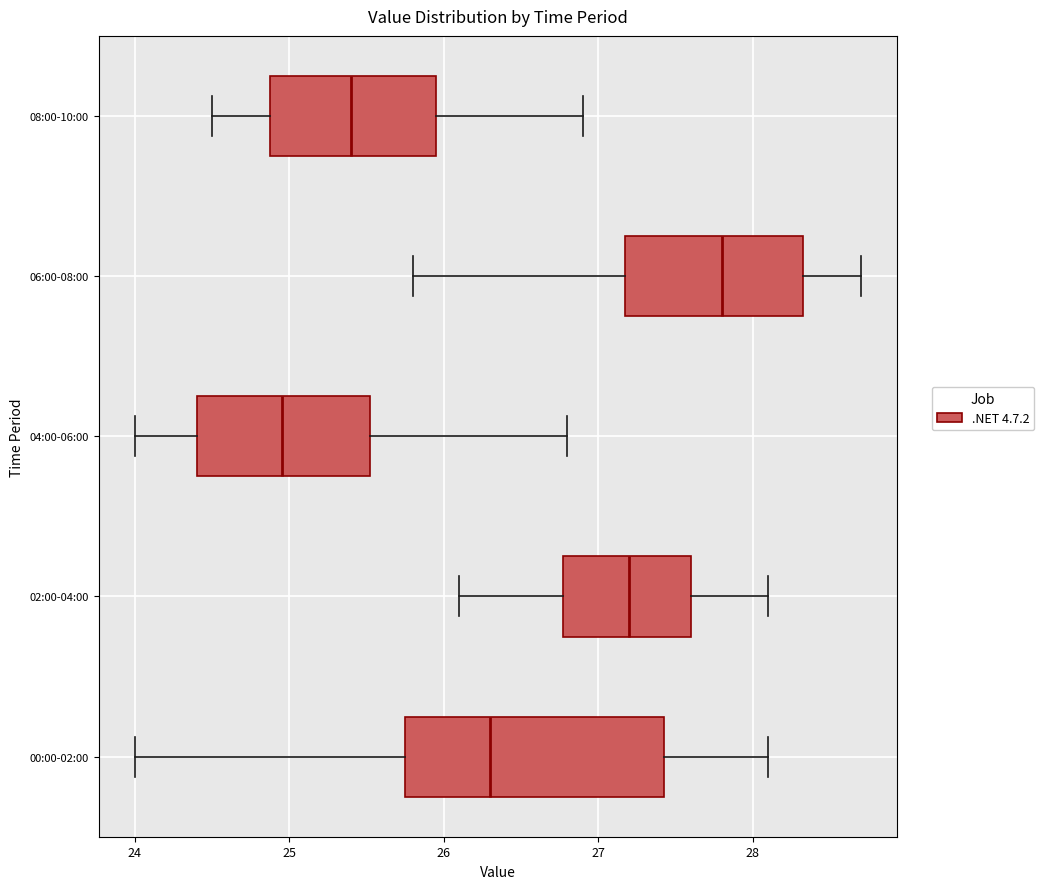

Reading bottom to top, read every box against the x-axis: the position of its median line, the range the box covers, and the ends of its whiskers. The values are not printed on the chart, so give them approximately, as read against the axis.

00:00-02:00: median 26.3, box 25.8 to 27.4, whiskers 24.0 to 28.1
02:00-04:00: median 27.2, box 26.8 to 27.6, whiskers 26.1 to 28.1
04:00-06:00: median 25.0, box 24.4 to 25.5, whiskers 24.0 to 26.8
06:00-08:00: median 27.8, box 27.2 to 28.3, whiskers 25.8 to 28.7
08:00-10:00: median 25.4, box 24.9 to 26.0, whiskers 24.5 to 26.9